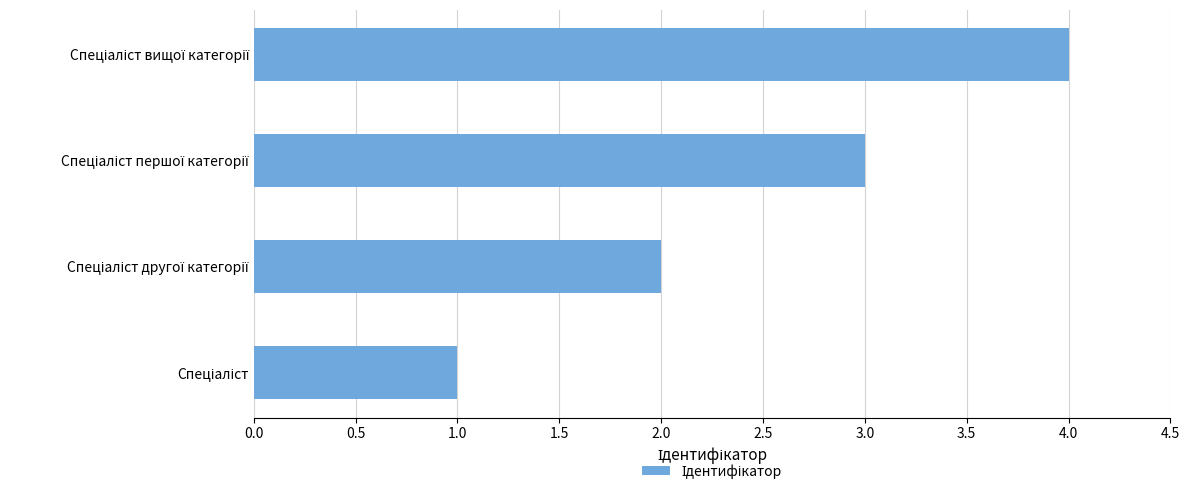

How many categories are shown in the chart?

4